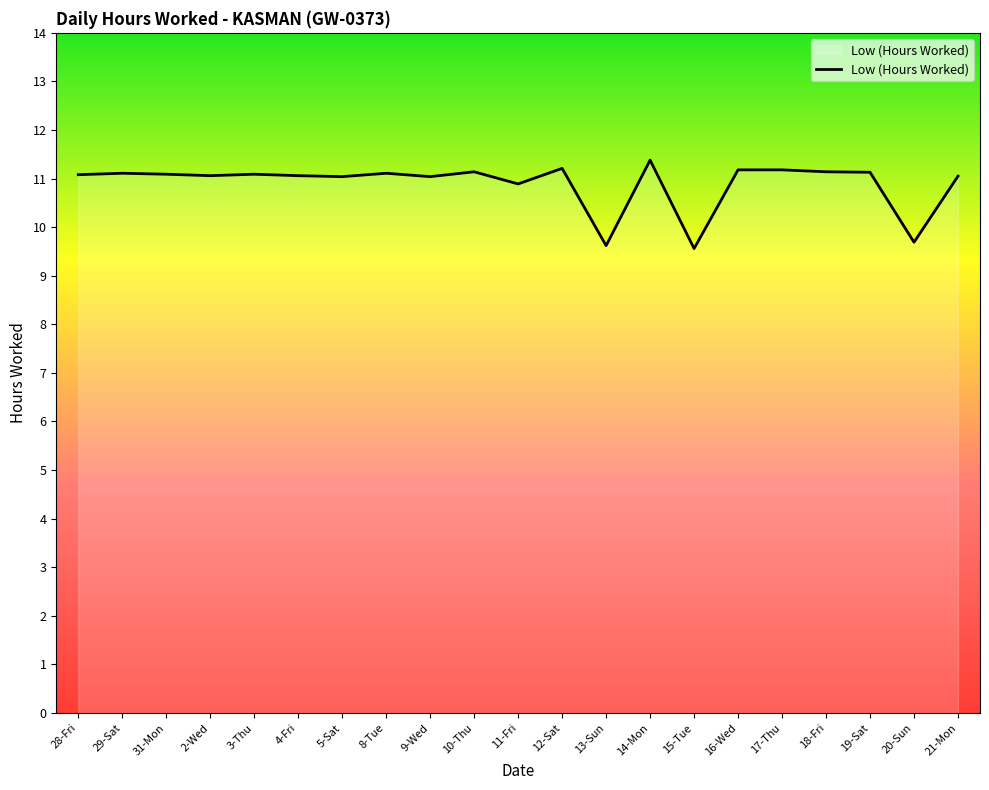

At which category does the chart reach its peak across all series?

14-Mon